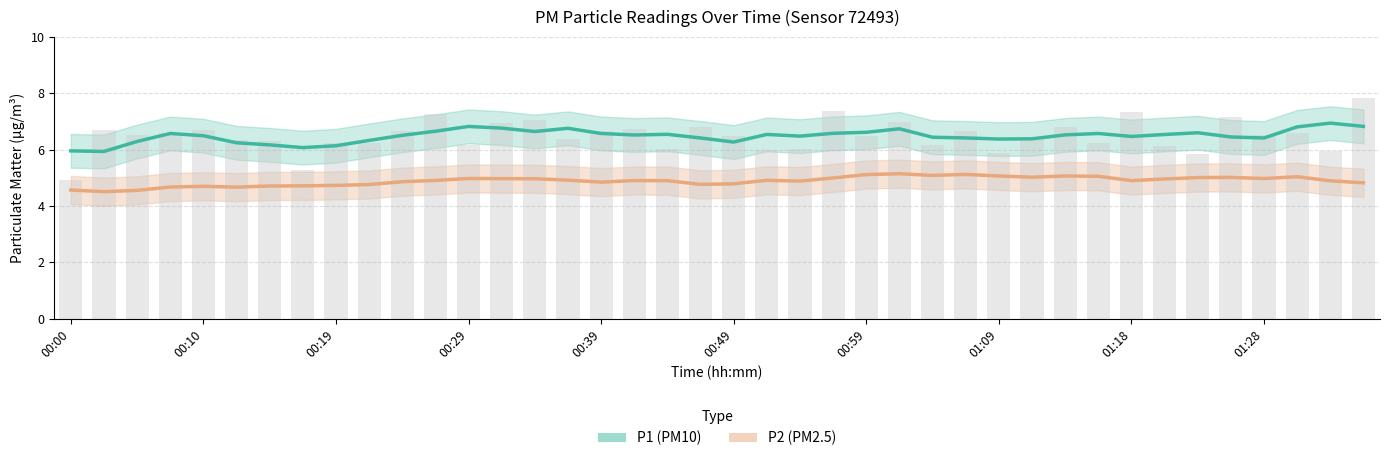

At which category is the sum across all series the highest?

25